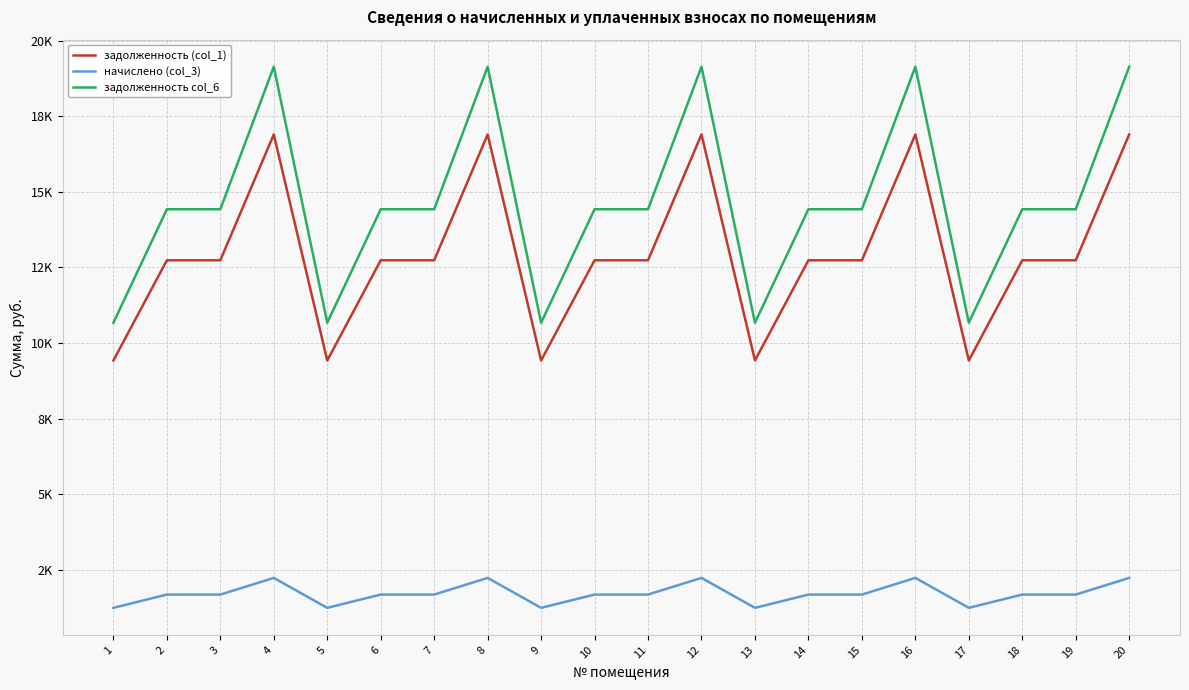

What is the difference between the maximum and minimum values in the начислено (col_3) series?

990.0